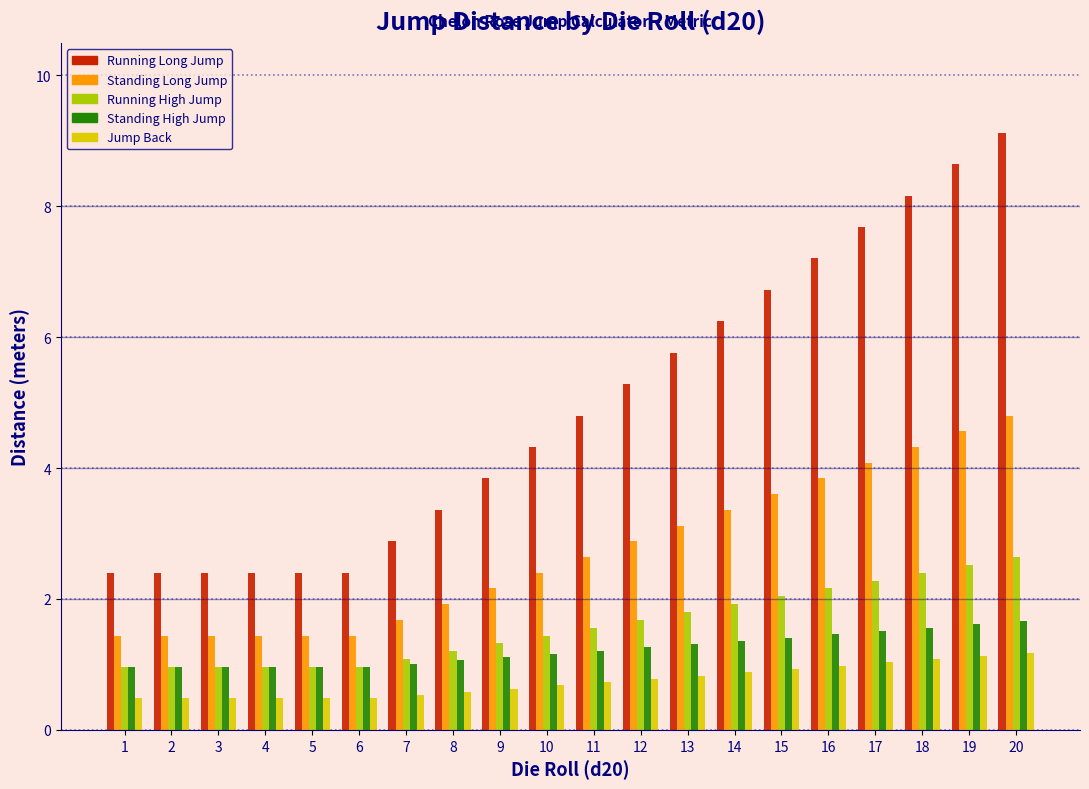

What is the total value across all series at 4?

6.2